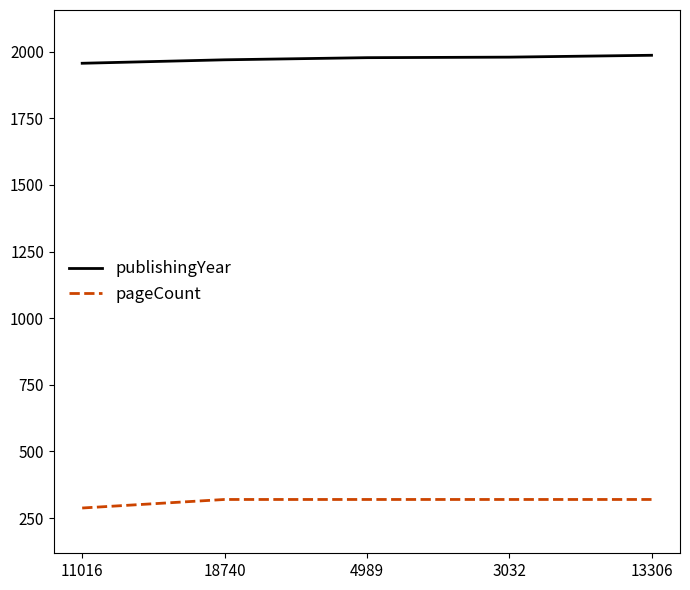

True or false: pageCount has a value of 383 at 11016.

False